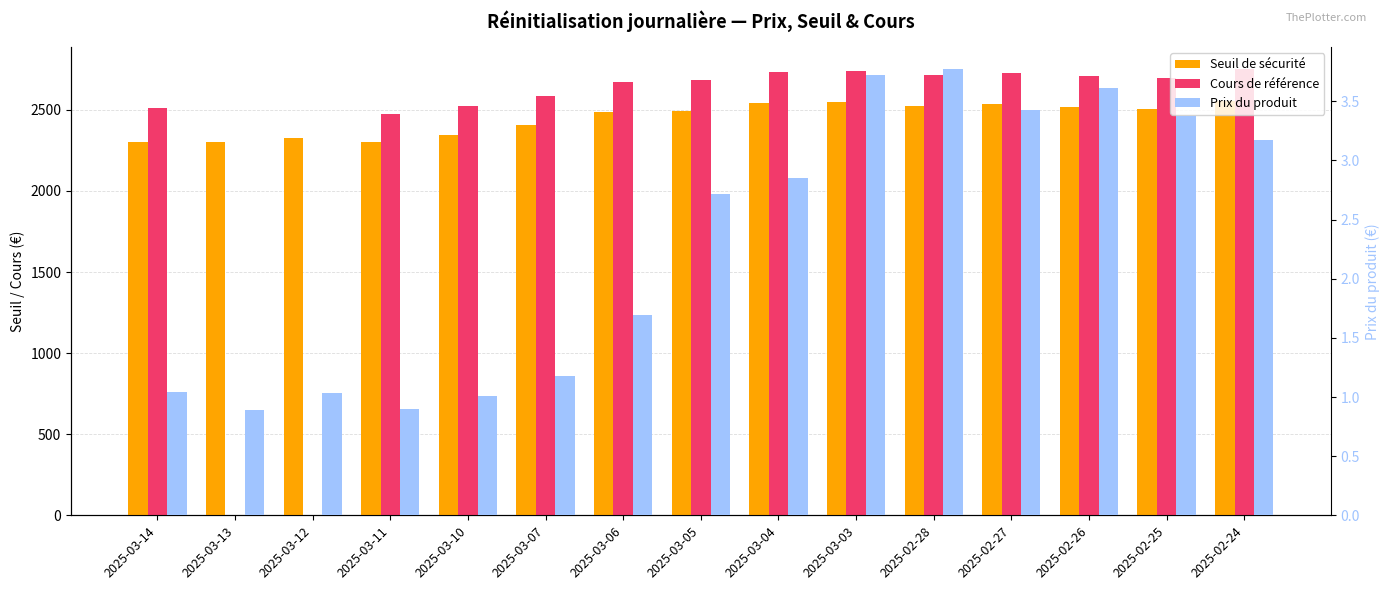

How many data points in Cours de référence are less than 2682?

7